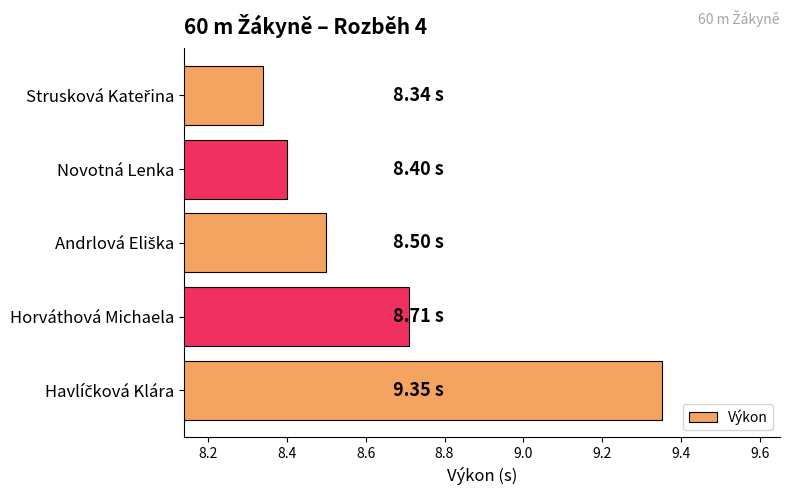

Between Horváthová Michaela and Novotná Lenka, which is larger?

Horváthová Michaela